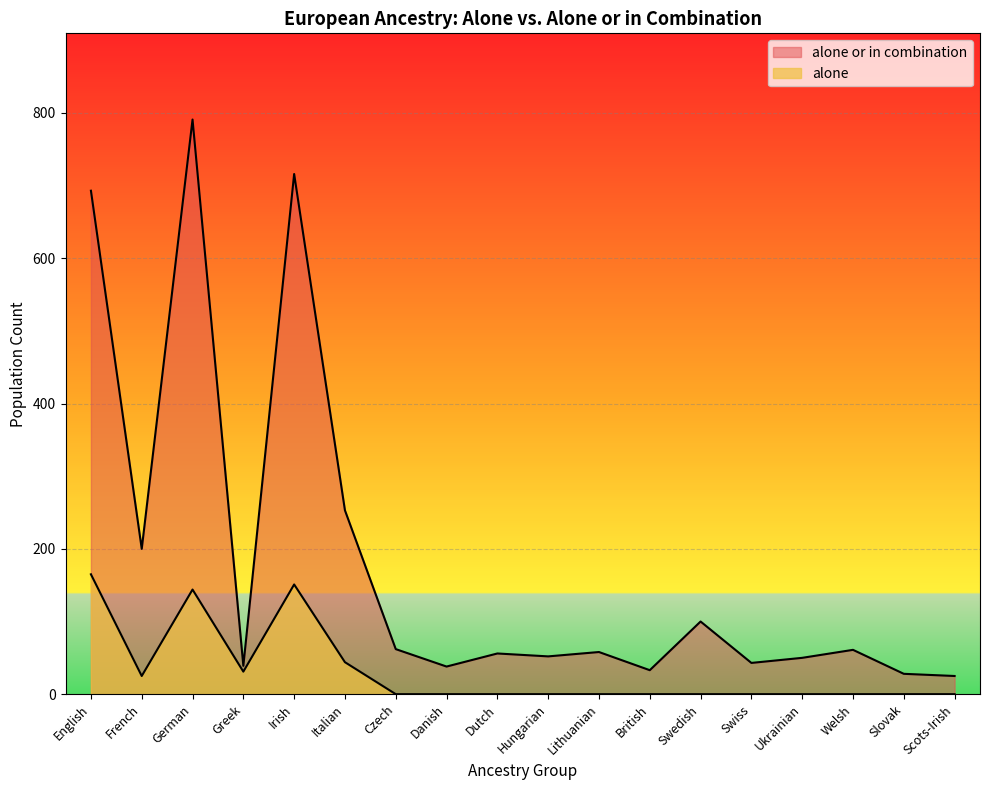

Rank the series at Ukrainian from highest to lowest value.

alone or in combination, alone